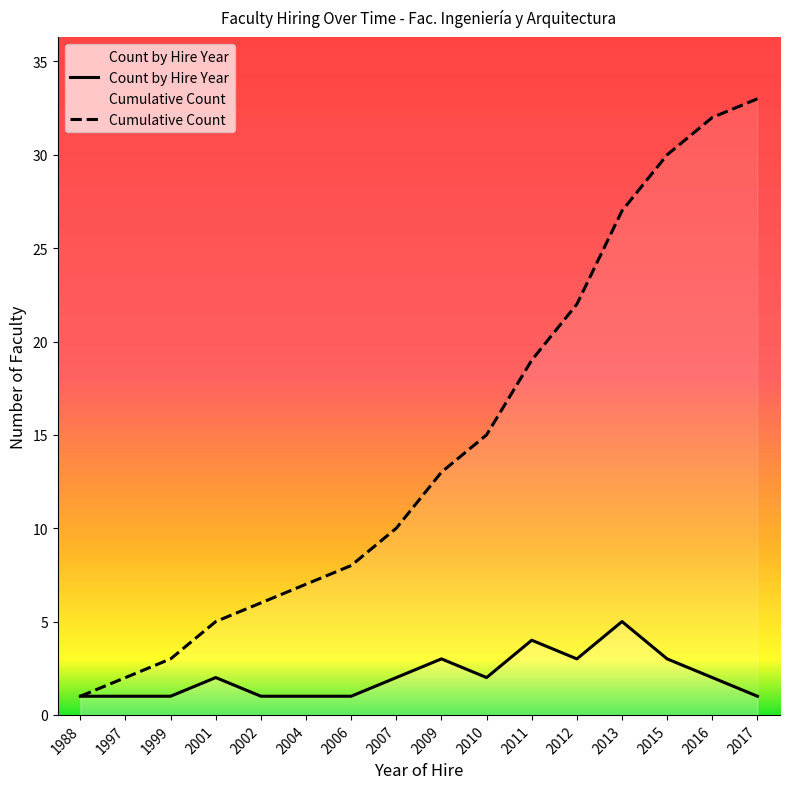

What is the difference between the maximum and minimum values in the Count by Hire Year series?

4